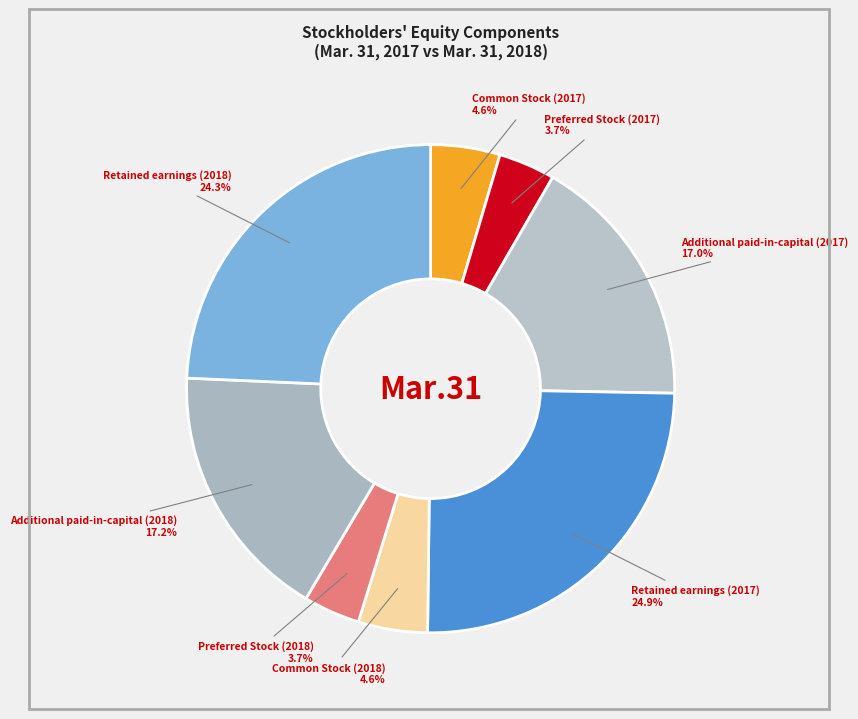

What is the largest slice in the pie chart?

Retained earnings (2017)